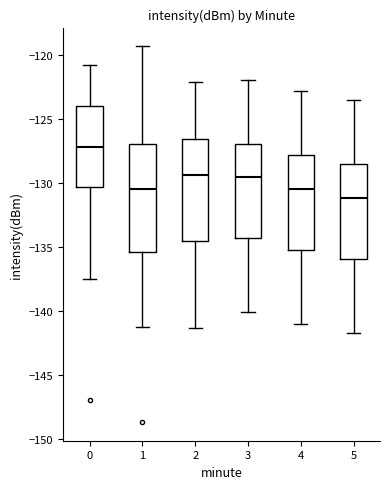

Reading left to right, read every box against the y-axis: the position of its median line, the range the box covers, and the ends of its whiskers. The values are not printed on the chart, so give them approximately, as read against the axis.

0: median -127.0, box -130.5 to -124.0, whiskers -137.5 to -121.0
1: median -130.5, box -135.5 to -127.0, whiskers -141.0 to -119.5
2: median -129.5, box -134.5 to -126.5, whiskers -141.5 to -122.0
3: median -129.5, box -134.5 to -127.0, whiskers -140.0 to -122.0
4: median -130.5, box -135.0 to -128.0, whiskers -141.0 to -123.0
5: median -131.0, box -136.0 to -128.5, whiskers -141.5 to -123.5